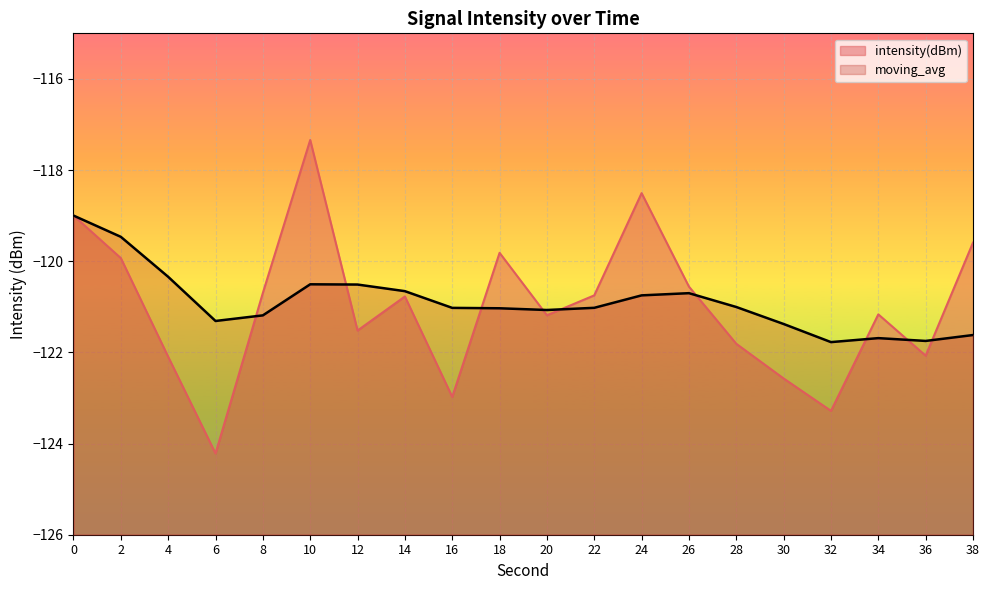

What is the value of the moving_avg point at the 18th from the left?

-121.7